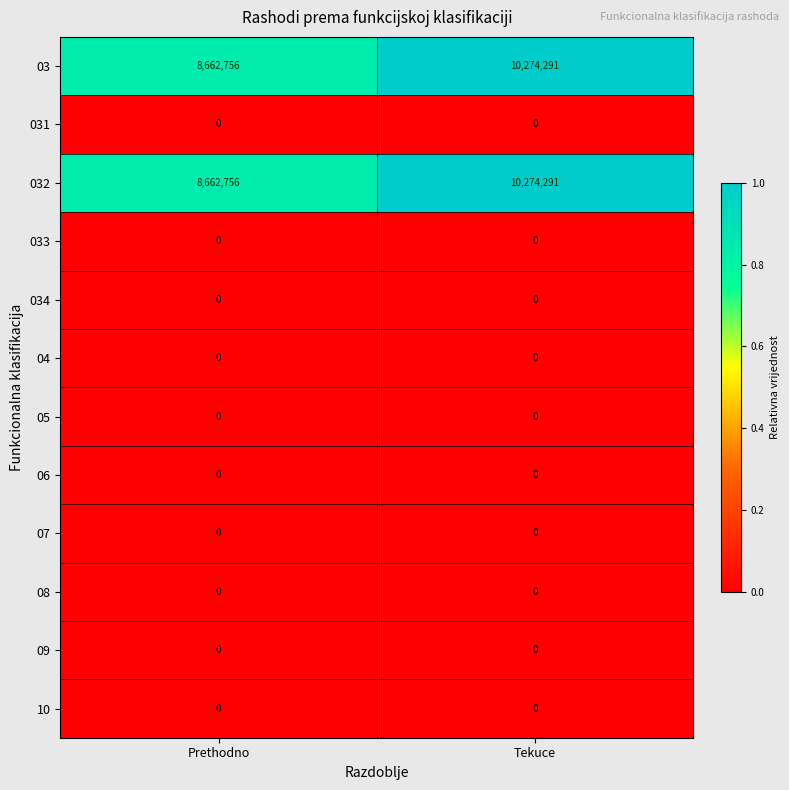

Reading right to left, what are all the values shown in this chart?

03: Tekuce=10274291	Prethodno=8662756
031: Tekuce=0	Prethodno=0
032: Tekuce=10274291	Prethodno=8662756
033: Tekuce=0	Prethodno=0
034: Tekuce=0	Prethodno=0
04: Tekuce=0	Prethodno=0
05: Tekuce=0	Prethodno=0
06: Tekuce=0	Prethodno=0
07: Tekuce=0	Prethodno=0
08: Tekuce=0	Prethodno=0
09: Tekuce=0	Prethodno=0
10: Tekuce=0	Prethodno=0